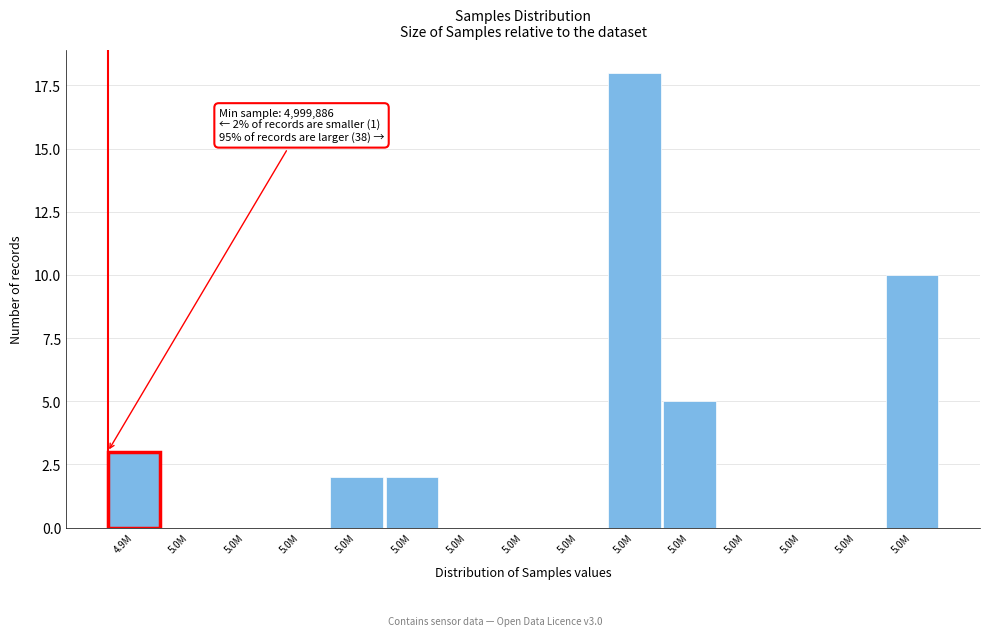

Are the bars horizontal?

No